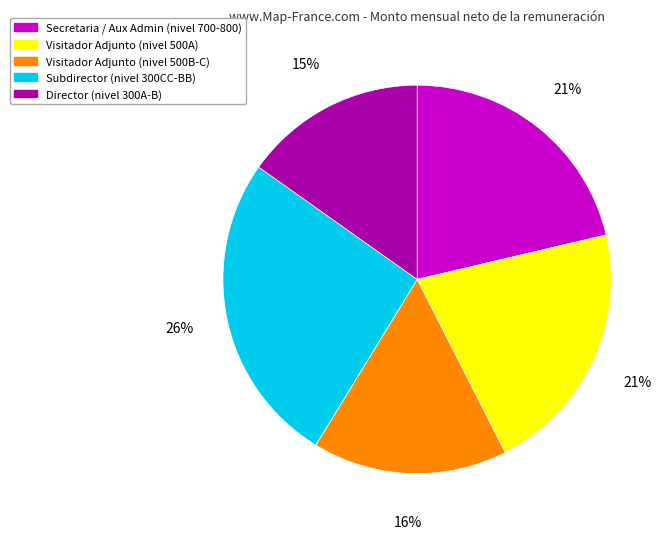

To the nearest percent, what is the average slice percentage?

20%